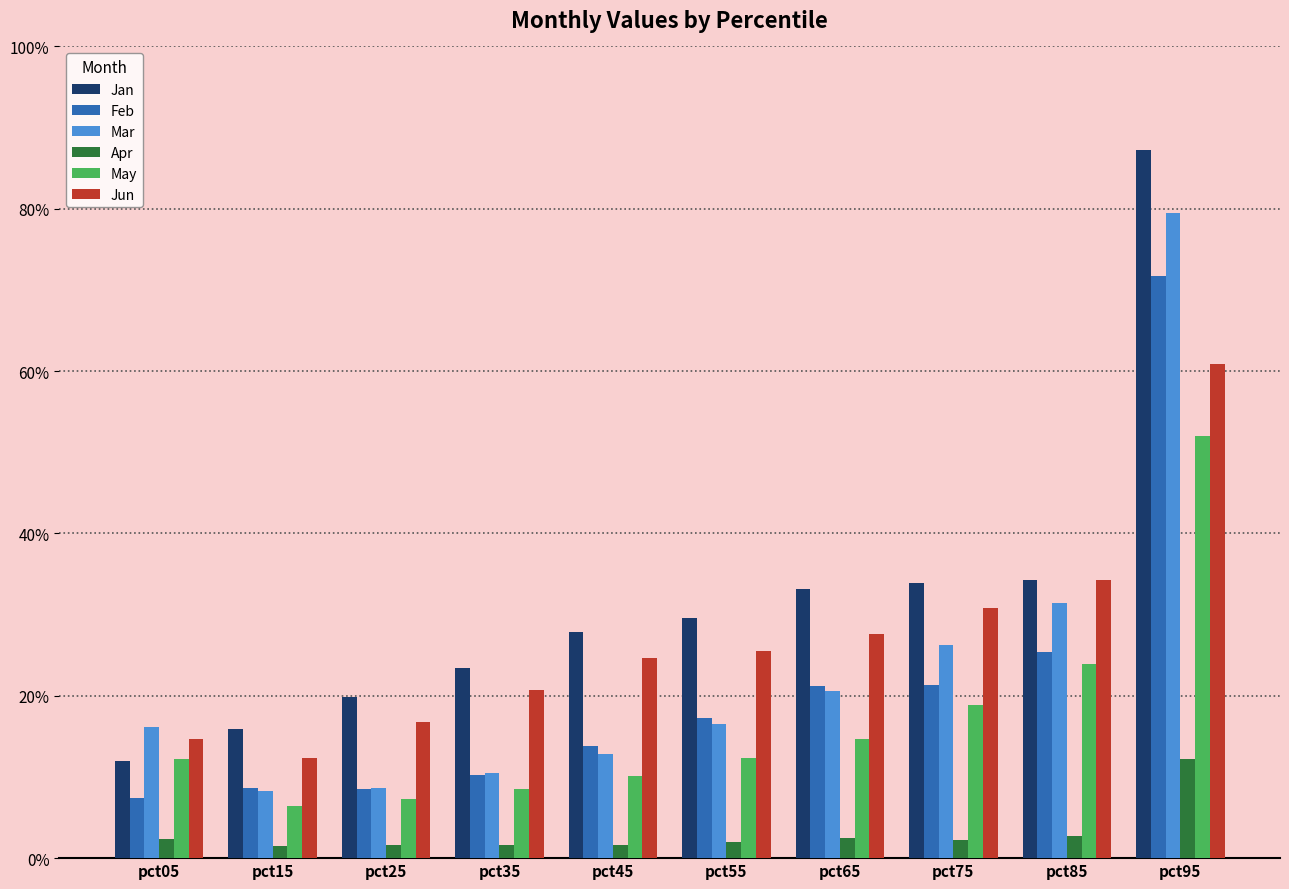

Are the bars horizontal?

No